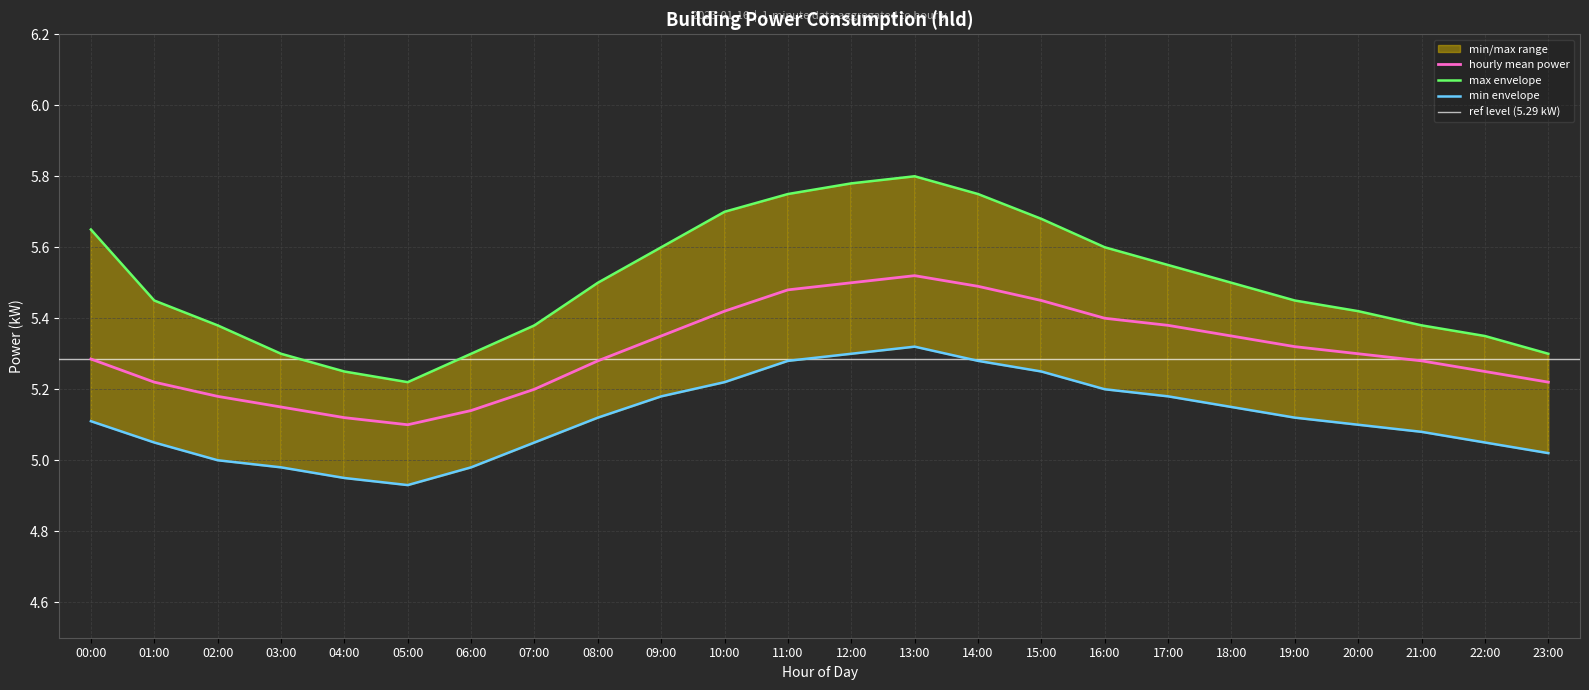

What is the value of the power_max point at the 22nd from the left?

5.4